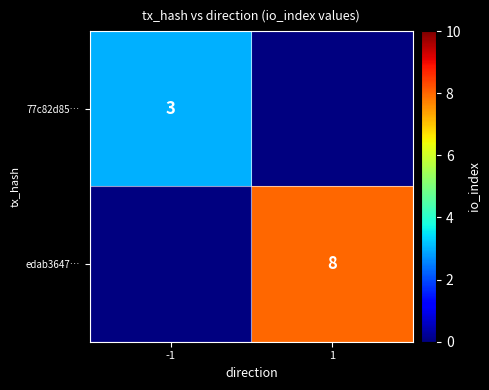

The 77c82d85… series shows 2 at -1. True or false?

False